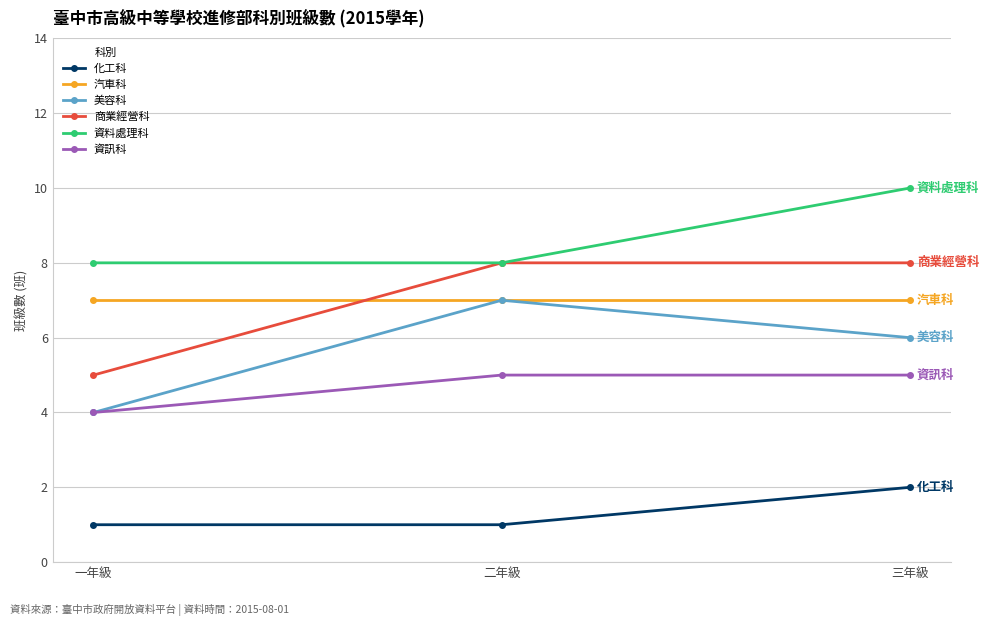

Is this an area chart (filled region under the line)?

No